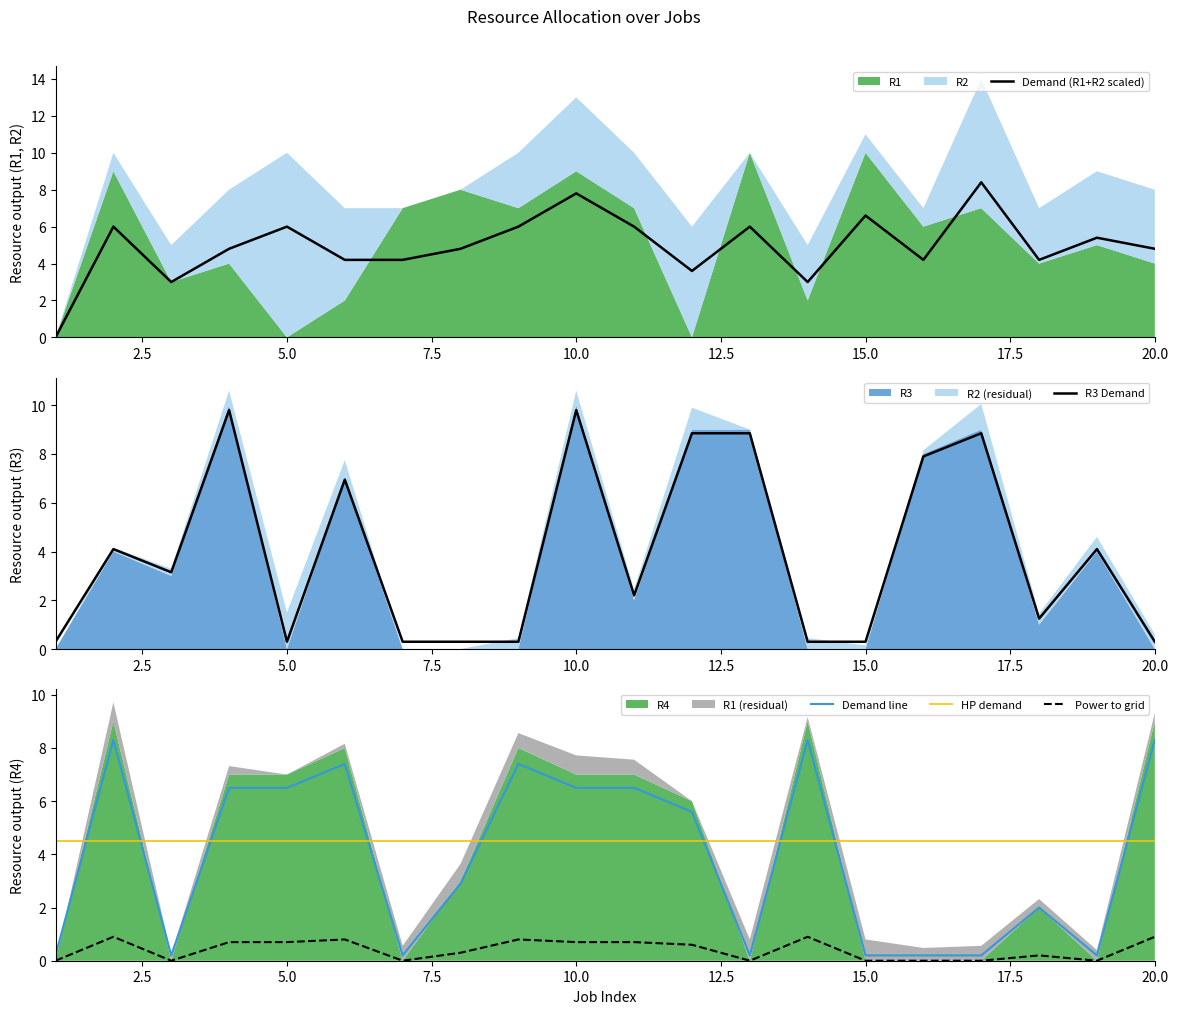

True or false: Power to grid and HP demand cross at least once.

False